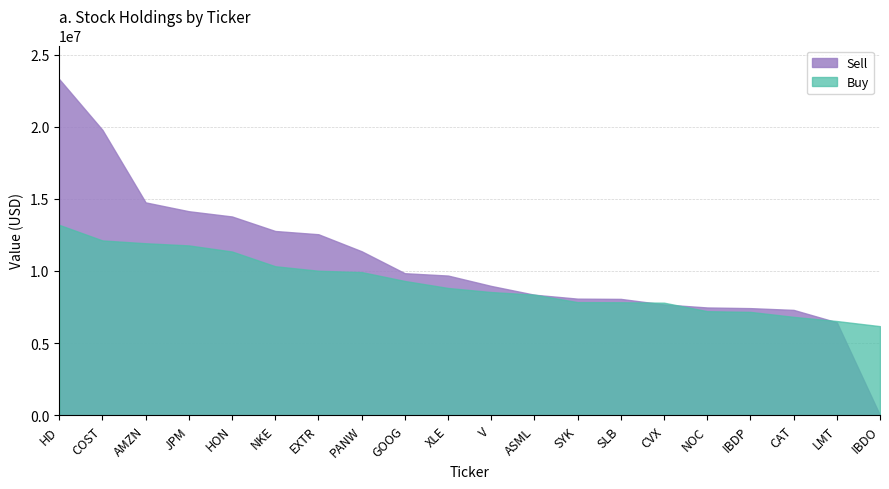

Which has a higher value, NOC or CAT?

NOC